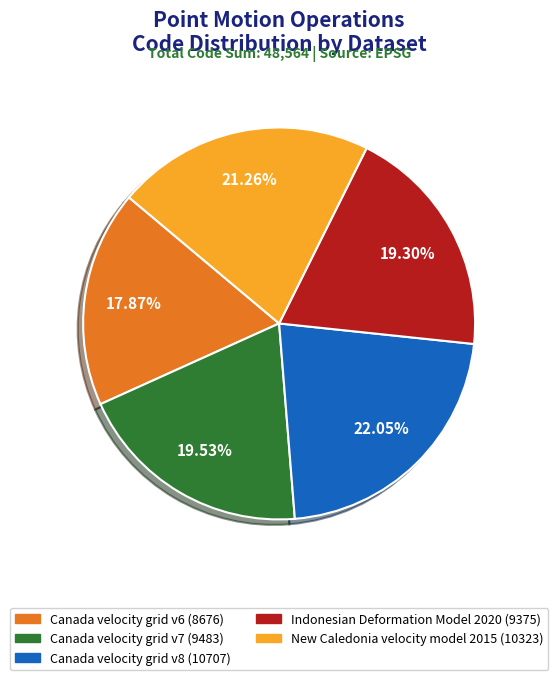

What portion of the pie excludes Canada velocity grid v7?

80.5%